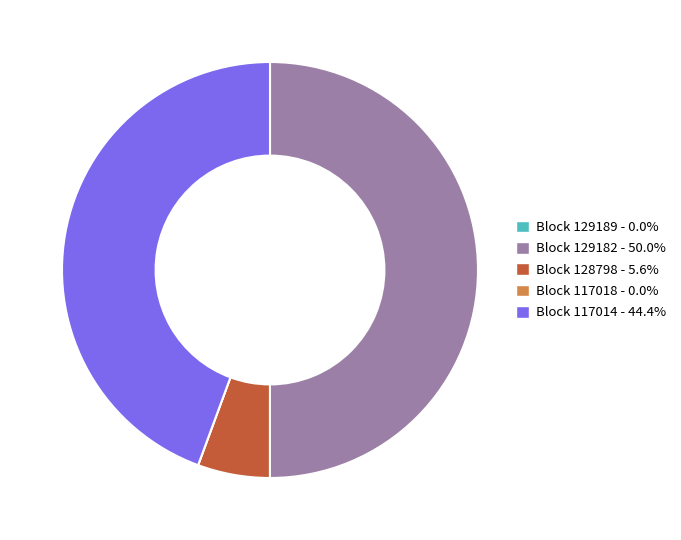

Combined, do Block 128798 - 5.6% and Block 129182 - 50.0% account for over 50%?

Yes